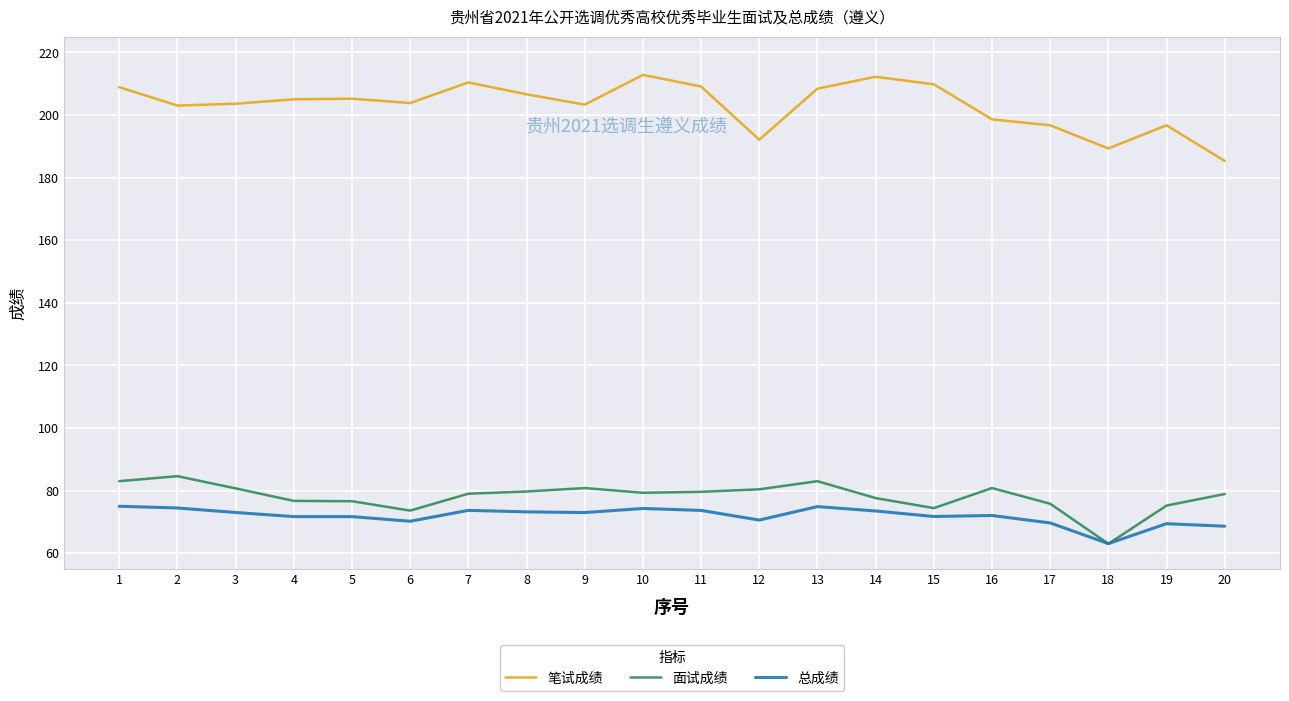

What is the total value across all series at 7?

363.1